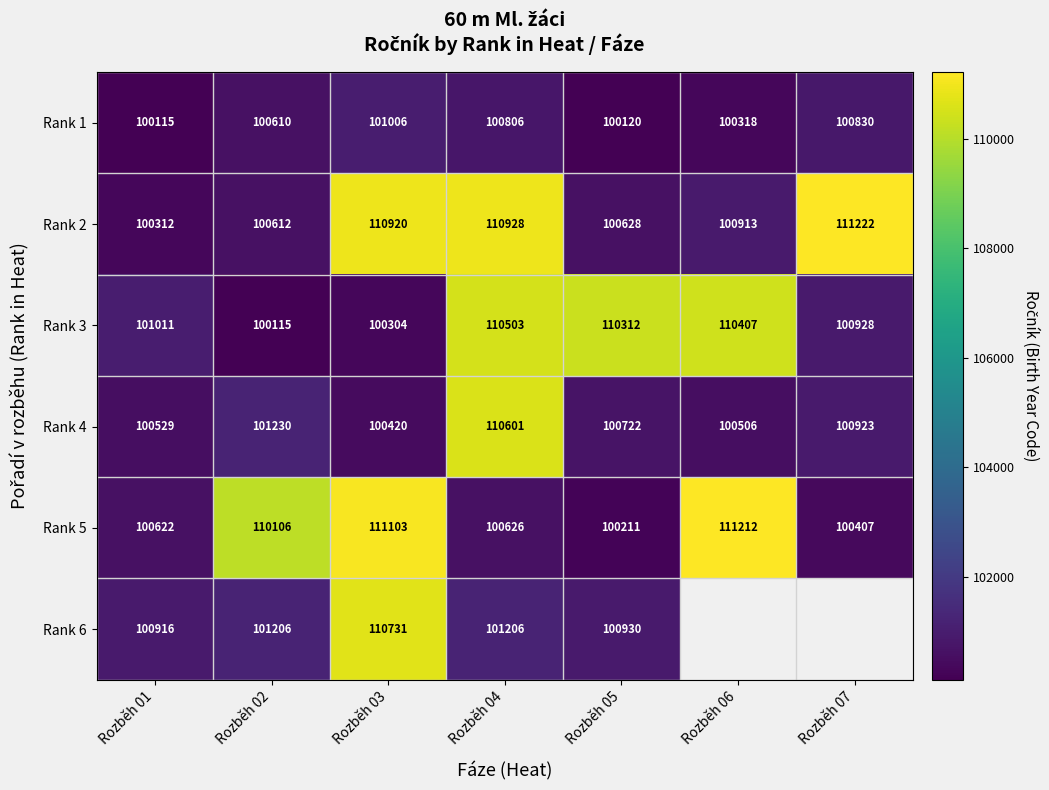

Between Rozběh 02 and Rozběh 03, which series saw the biggest shift?

Rank 2